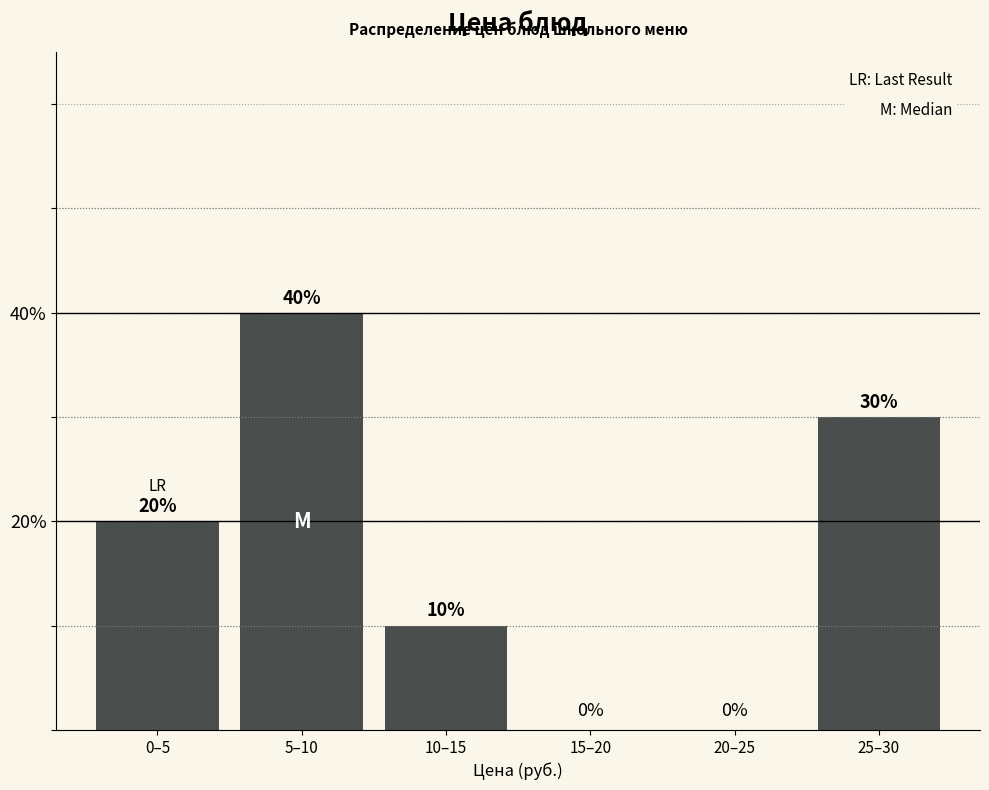

Reading left to right, what are all the values shown in this chart?

0–5=20	5–10=40	10–15=10	15–20=0	20–25=0	25–30=30